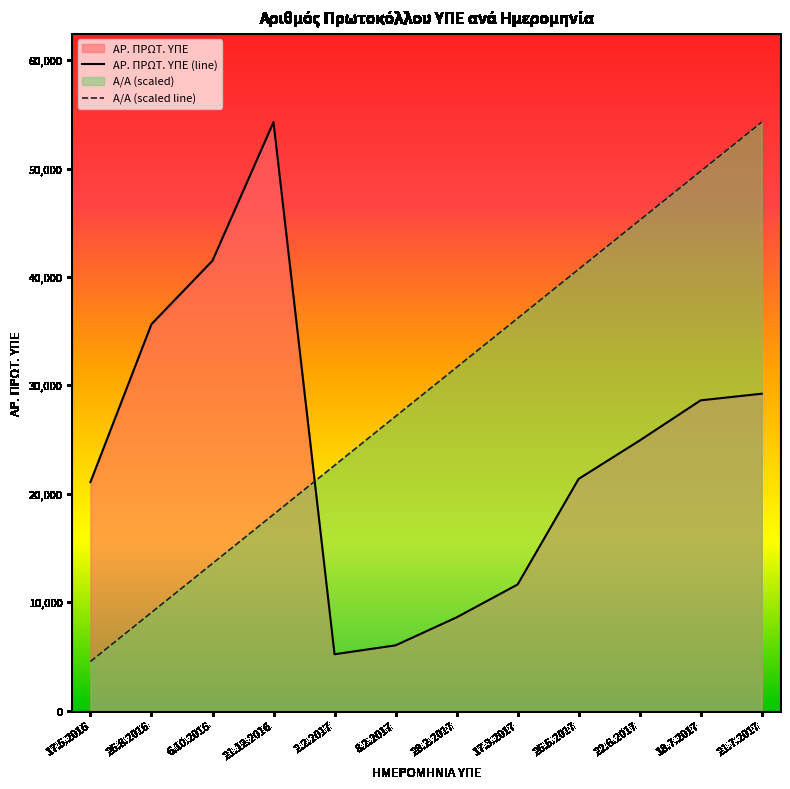

Which label corresponds to the smallest value in the chart?

17.5.2016